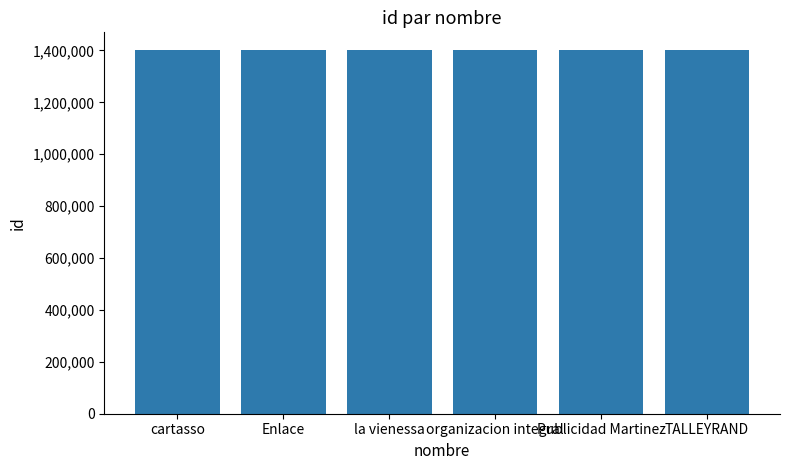

Read the value at Publicidad Martinez.

1400008